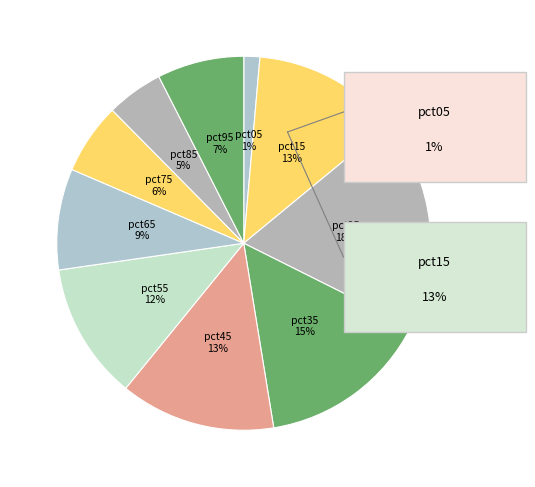

How many segments does this pie chart have?

10